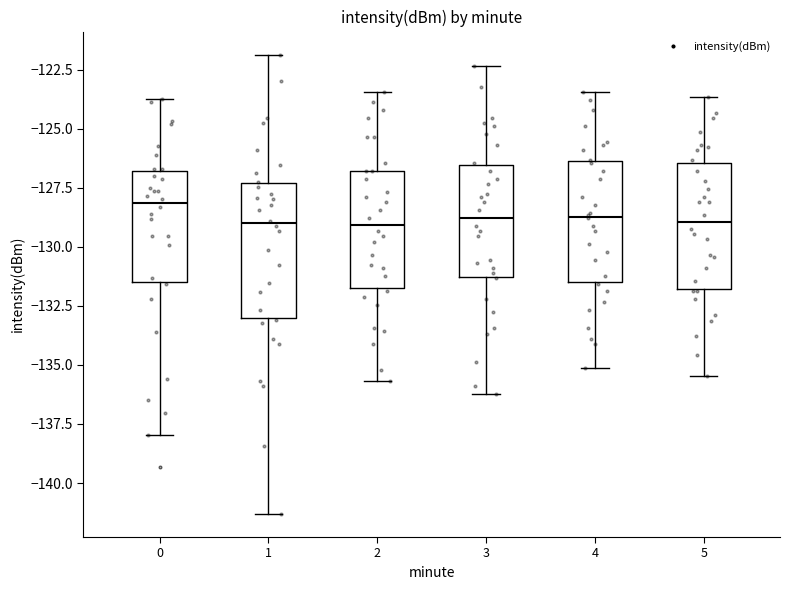

Reading left to right, transcribe this box plot: for each box, give where its median line is, the range the box spans, and where its two whiskers end, as read against the y-axis. The values are not printed on the chart, so give them approximately, as read against the axis.

0: median -128.0, box -131.5 to -127.0, whiskers -138.0 to -123.5
1: median -129.0, box -133.0 to -127.5, whiskers -141.5 to -122.0
2: median -129.0, box -131.5 to -127.0, whiskers -135.5 to -123.5
3: median -129.0, box -131.5 to -126.5, whiskers -136.0 to -122.5
4: median -128.5, box -131.5 to -126.5, whiskers -135.0 to -123.5
5: median -129.0, box -132.0 to -126.5, whiskers -135.5 to -123.5